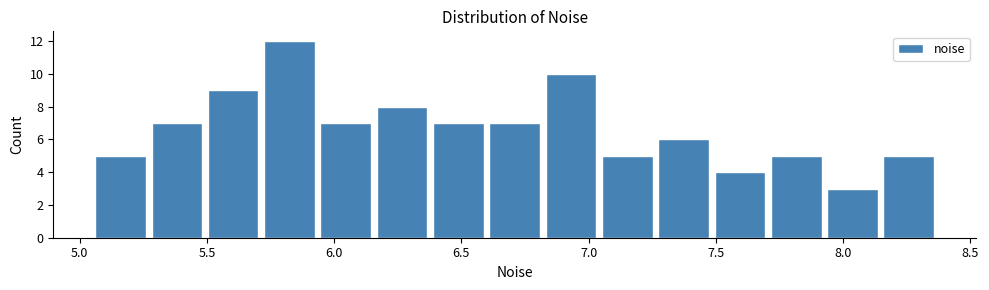

Reading left to right, transcribe this chart: for each bar, give the range it covers on the x-axis and its height. Neither the bar edges nor the heights are printed on the chart, so give them approximately, as read against the axes.

5.05 to 5.25: 5
5.25 to 5.50: 7
5.50 to 5.70: 9
5.70 to 5.95: 12
5.95 to 6.15: 7
6.15 to 6.40: 8
6.40 to 6.60: 7
6.60 to 6.80: 7
6.80 to 7.05: 10
7.05 to 7.25: 5
7.25 to 7.50: 6
7.50 to 7.70: 4
7.70 to 7.95: 5
7.95 to 8.15: 3
8.15 to 8.35: 5